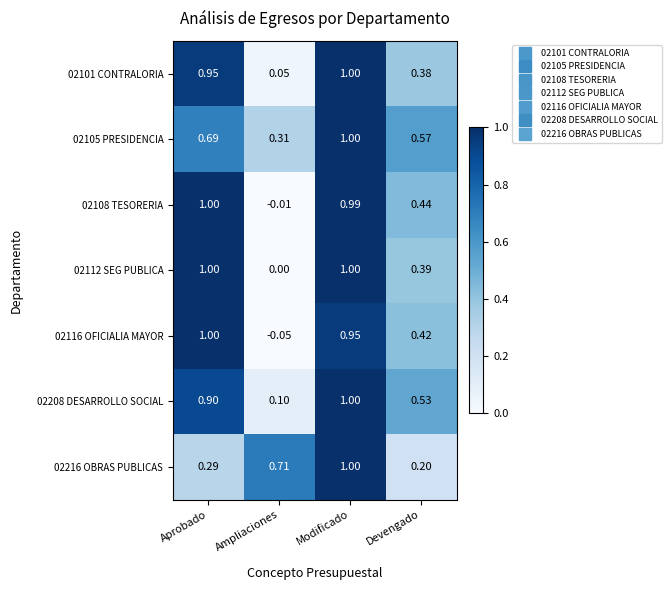

What is the greatest value displayed?

1.0